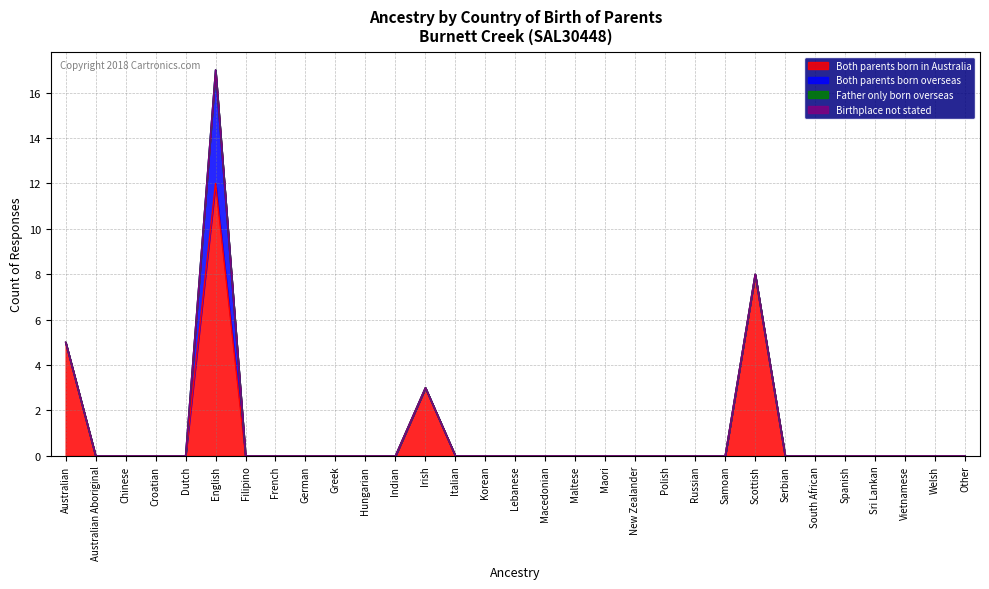

Between Hungarian and Scottish, which series saw the biggest shift?

Both parents born in Australia